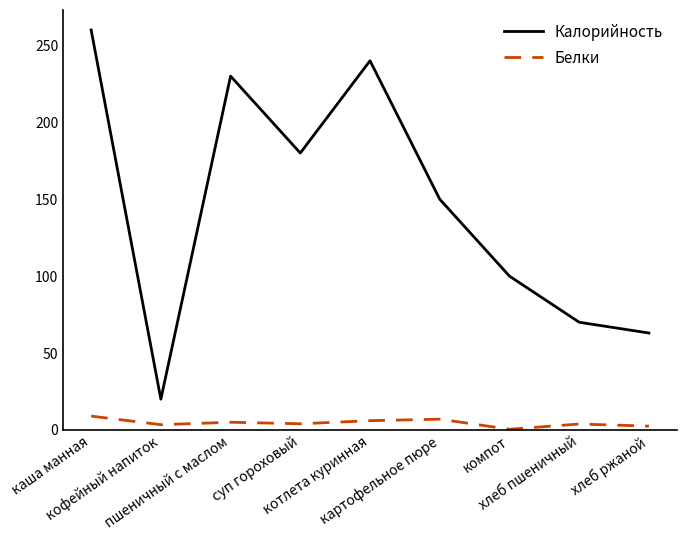

What is the difference between the maximum and minimum values in the Калорийность series?

240.0